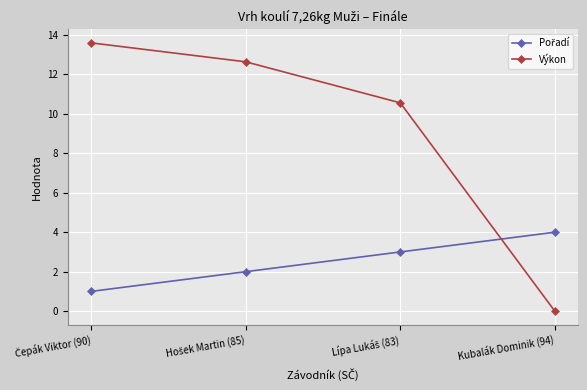

How many values in the Výkon series exceed 12?

2